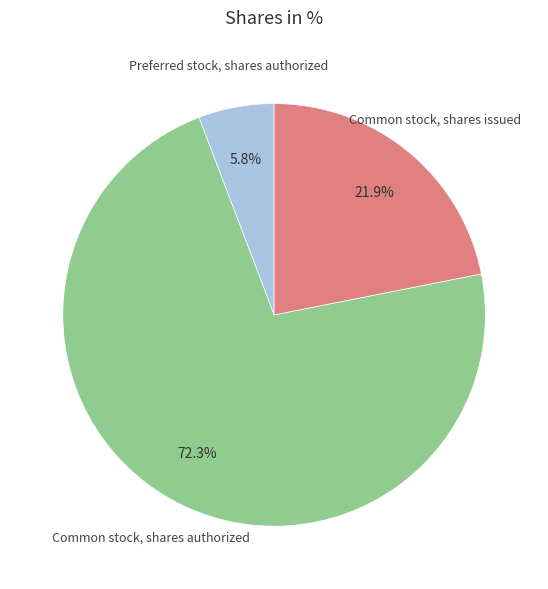

Does any single category account for the majority?

Yes